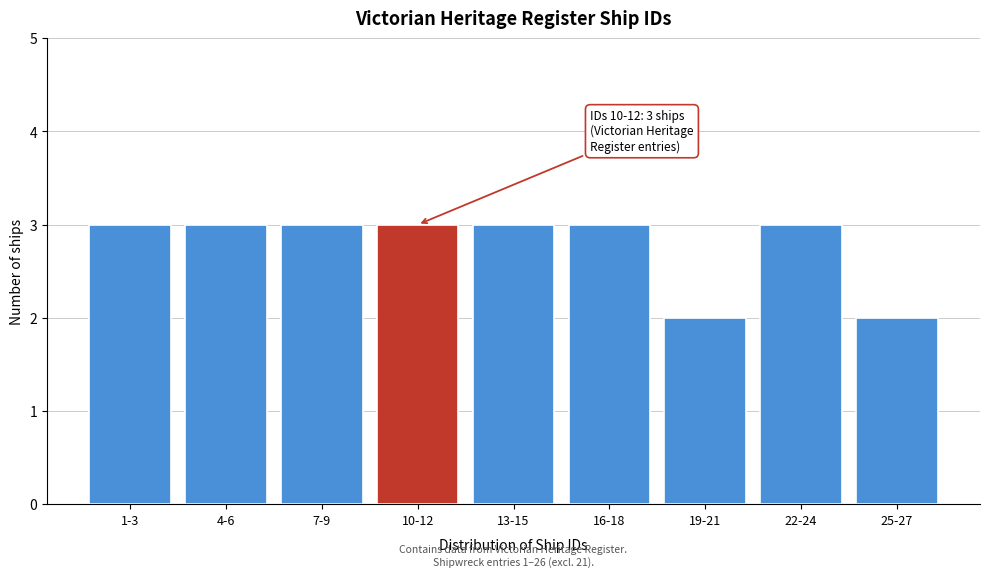

Reading left to right, transcribe all the data shown in this chart.

3	3	3	3	3	3	2	3	2